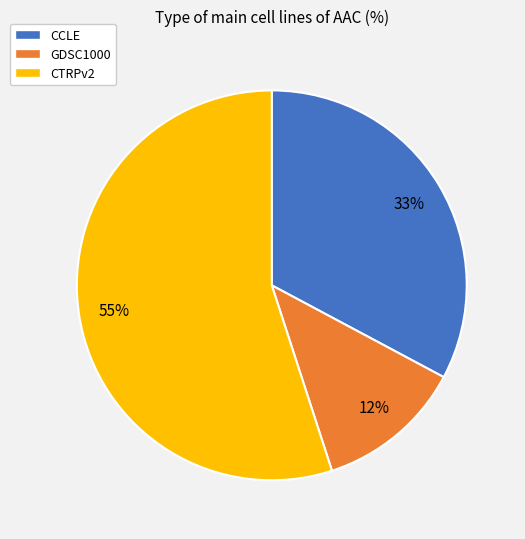

Combined, do CTRPv2 and GDSC1000 account for over 50%?

Yes